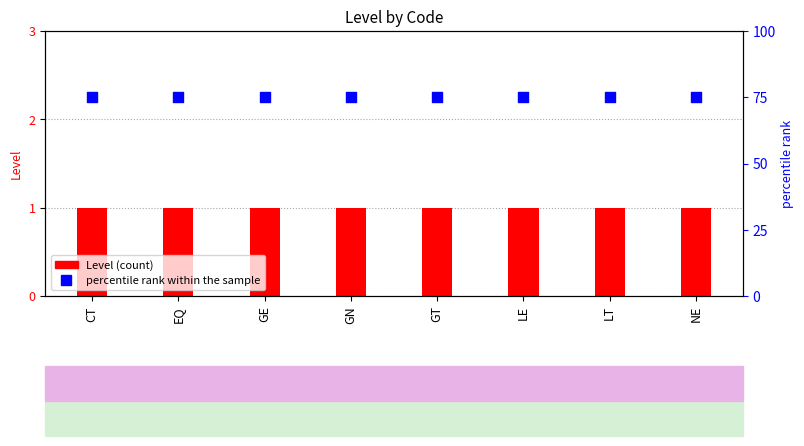

Which series reaches the minimum Y coordinate?

Level